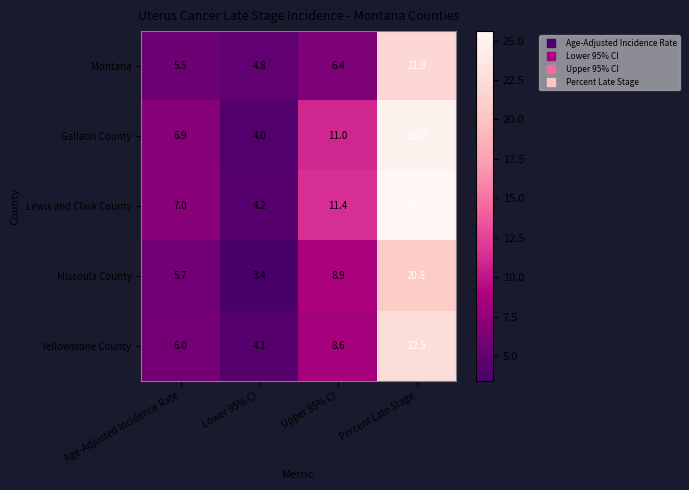

What is the spread (max minus min) of values at Age-Adjusted Incidence Rate?

1.5